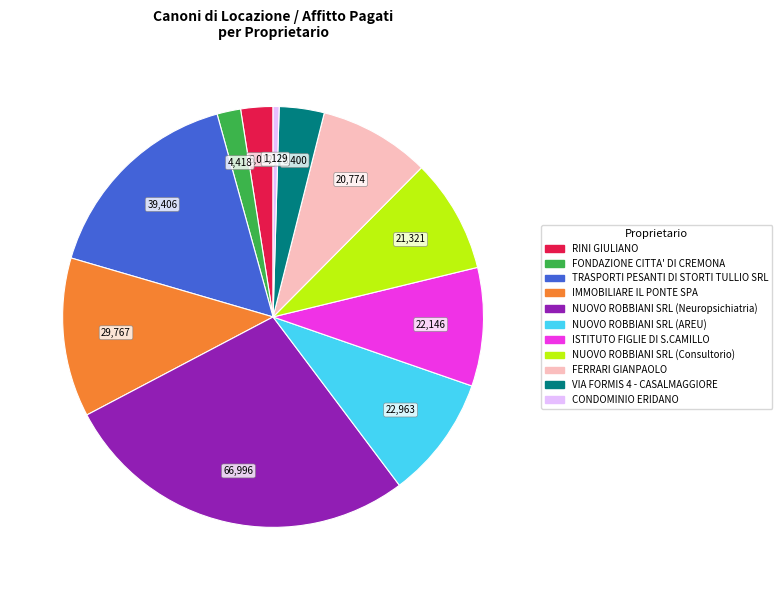

Is there any slice that represents more than half of the pie?

No